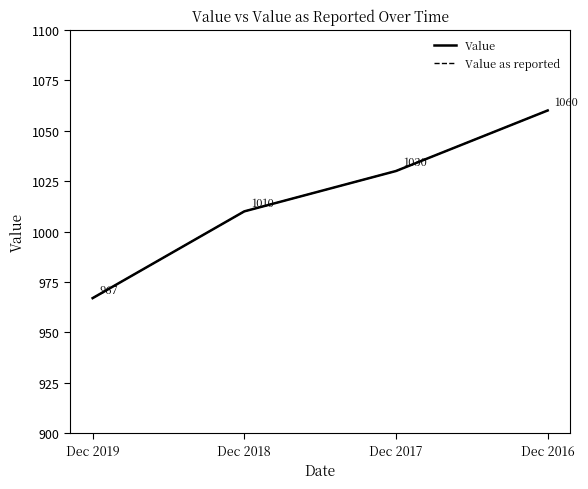

Reading left to right, list all the values displayed in this chart.

Value: Dec 2019=967	Dec 2018=1010	Dec 2017=1030	Dec 2016=1060
Value as reported: Dec 2019=967	Dec 2018=1010	Dec 2017=1030	Dec 2016=1060